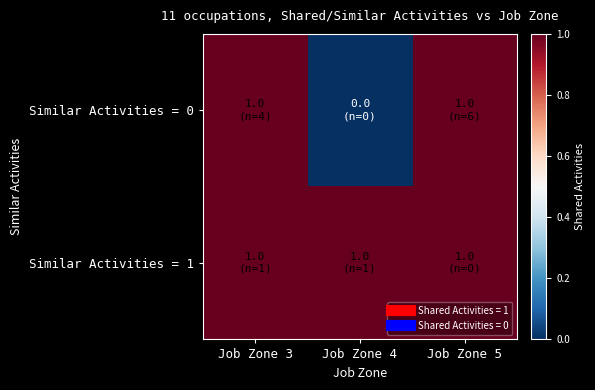

What is the total value across all series at Job Zone 4?

1